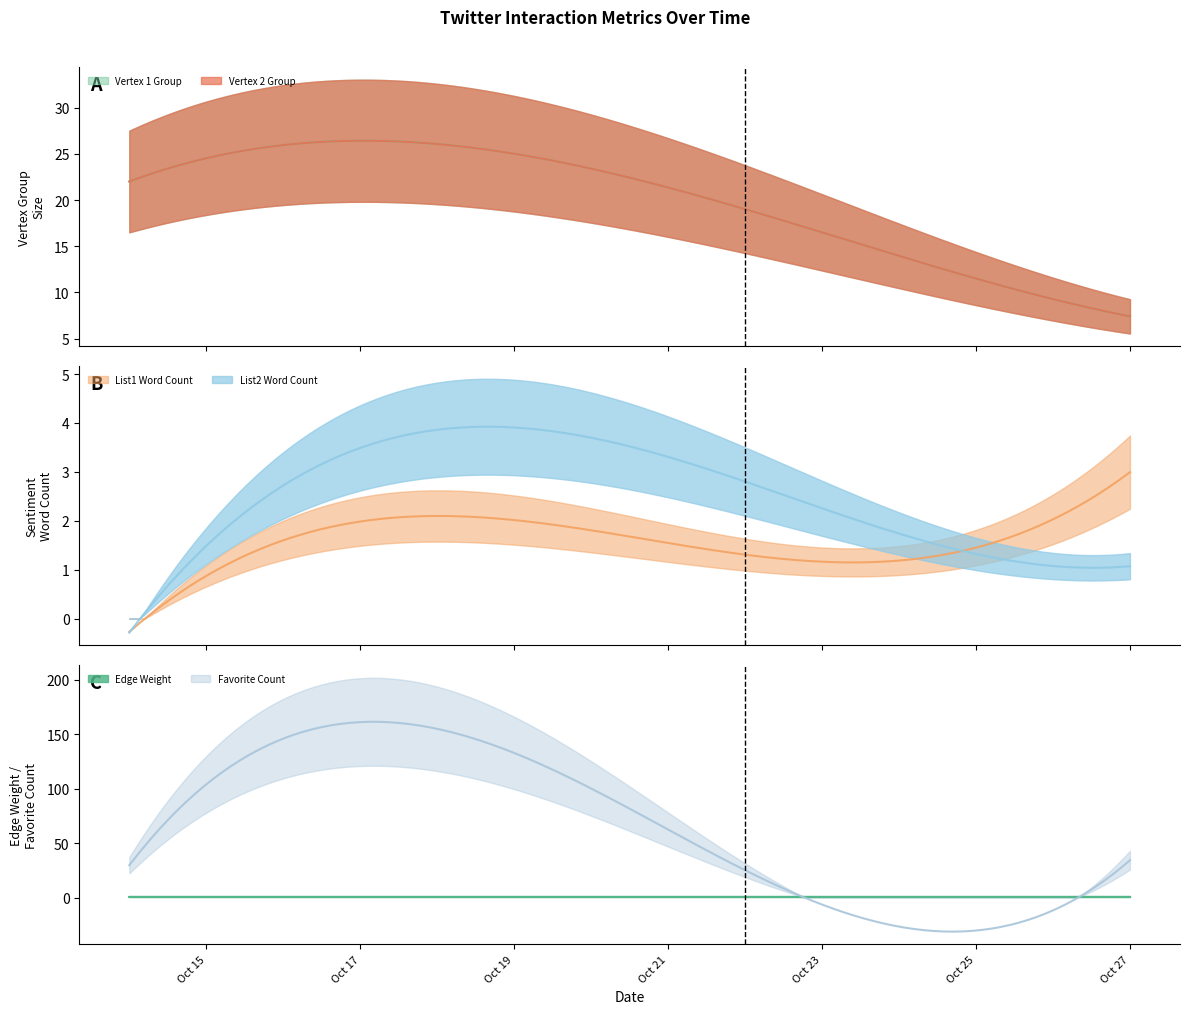

Which has a higher value, 2021-10-22 or 2021-10-26?

2021-10-22